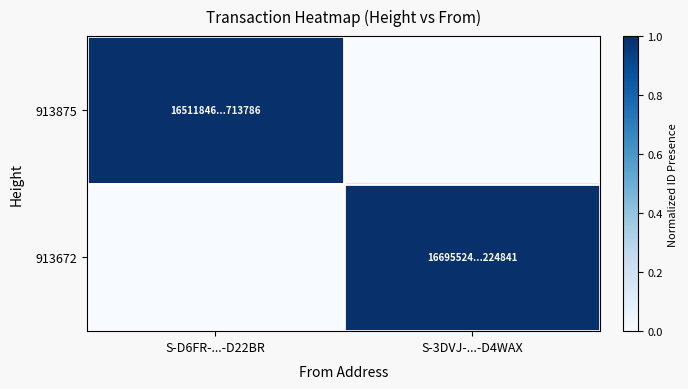

Which series has the largest range (max minus min)?

913875